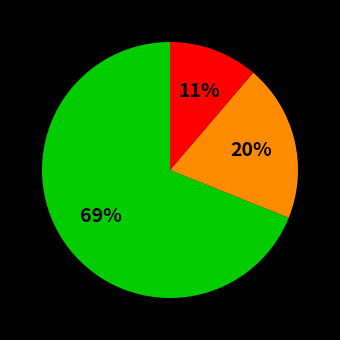

How many slices are in this pie chart?

3